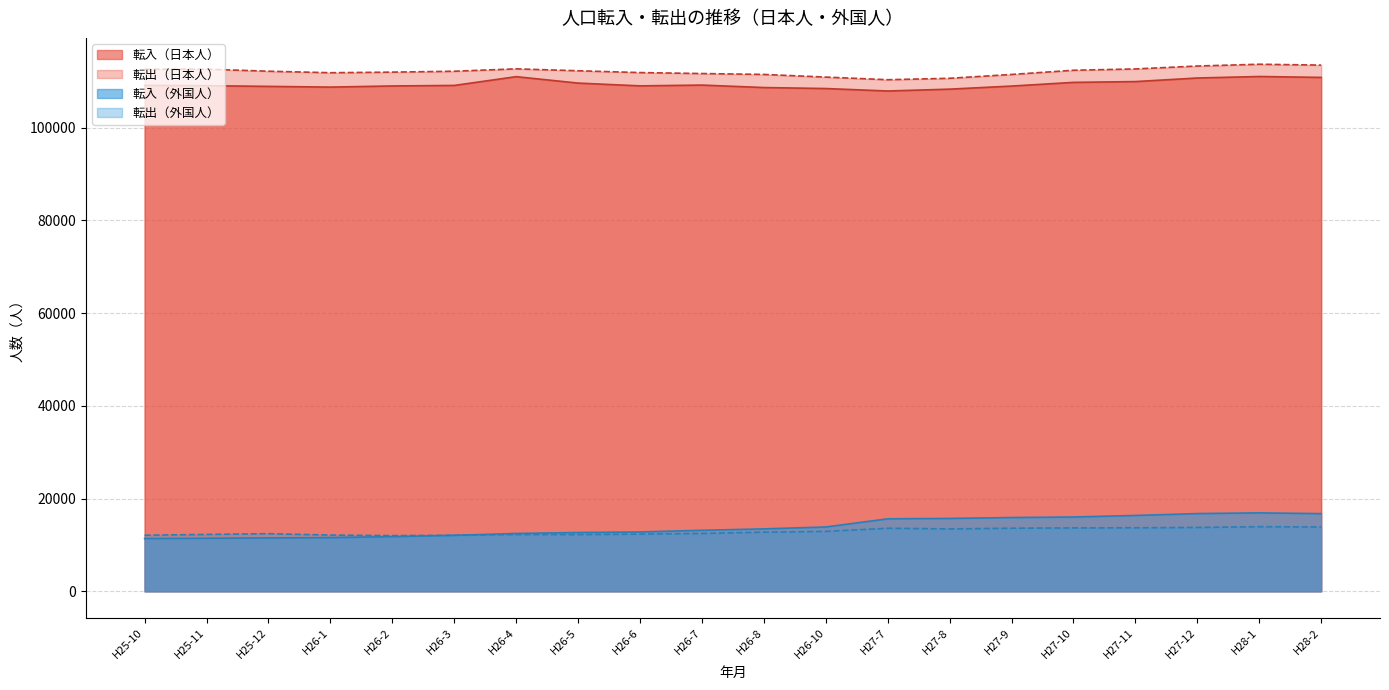

Rank the categories by 転出（外国人） value from lowest to highest.

H26-2, H26-3, H25-10, H26-1, H26-5, H26-4, H25-11, H26-6, H25-12, H26-7, H26-8, H26-10, H27-8, H27-7, H27-9, H27-10, H27-11, H27-12, H28-2, H28-1